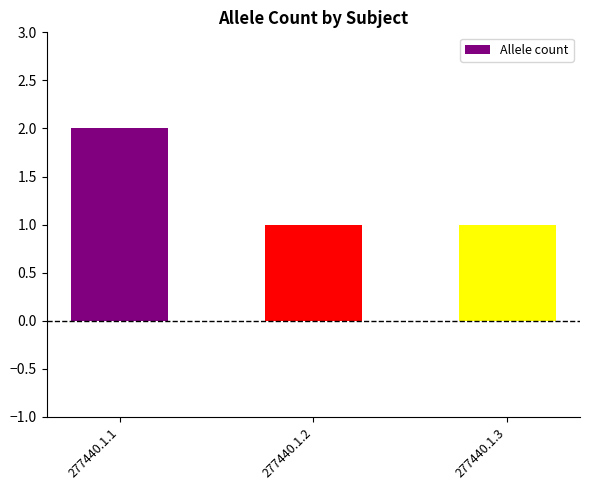

Reading left to right, transcribe all the data shown in this chart.

2	1	1